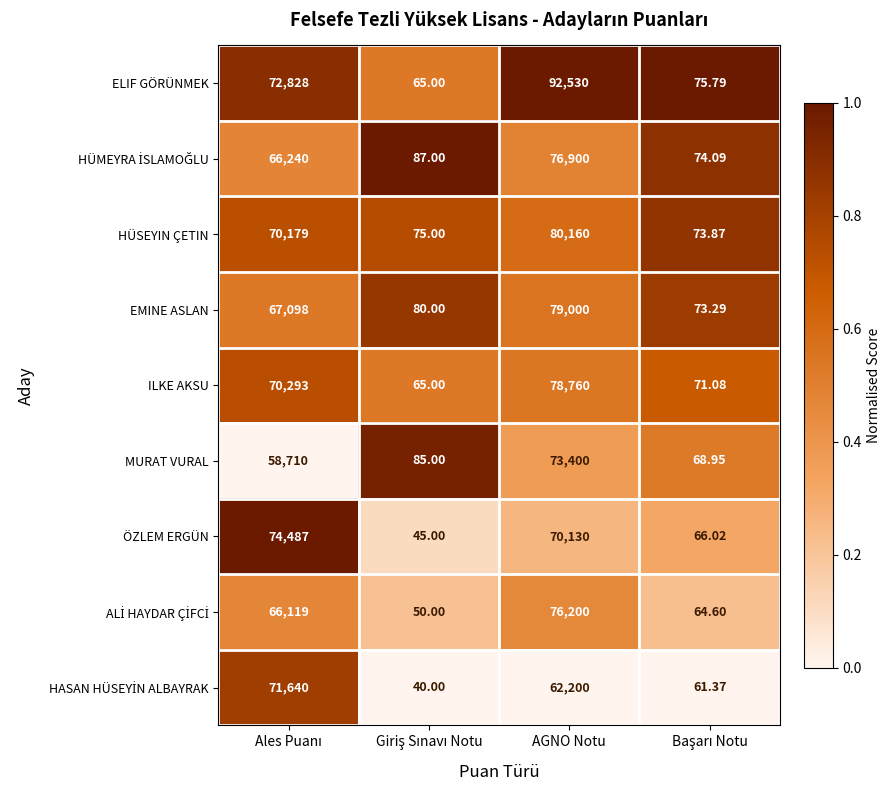

Which category has the highest value across all series?

AGNO Notu